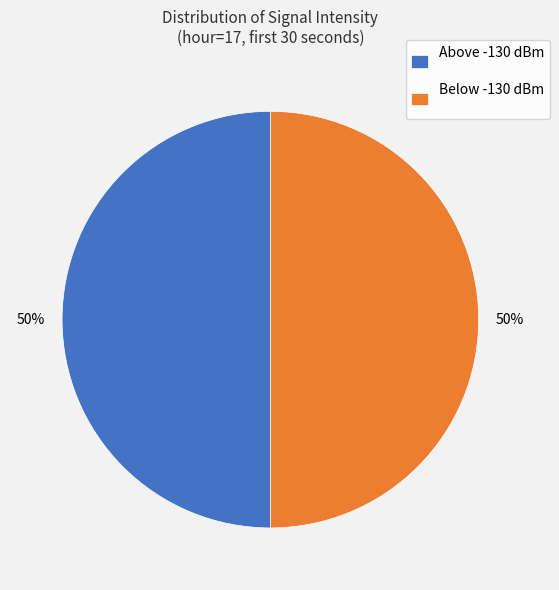

The Below -130 dBm slice represents 60% of the pie. True or false?

False